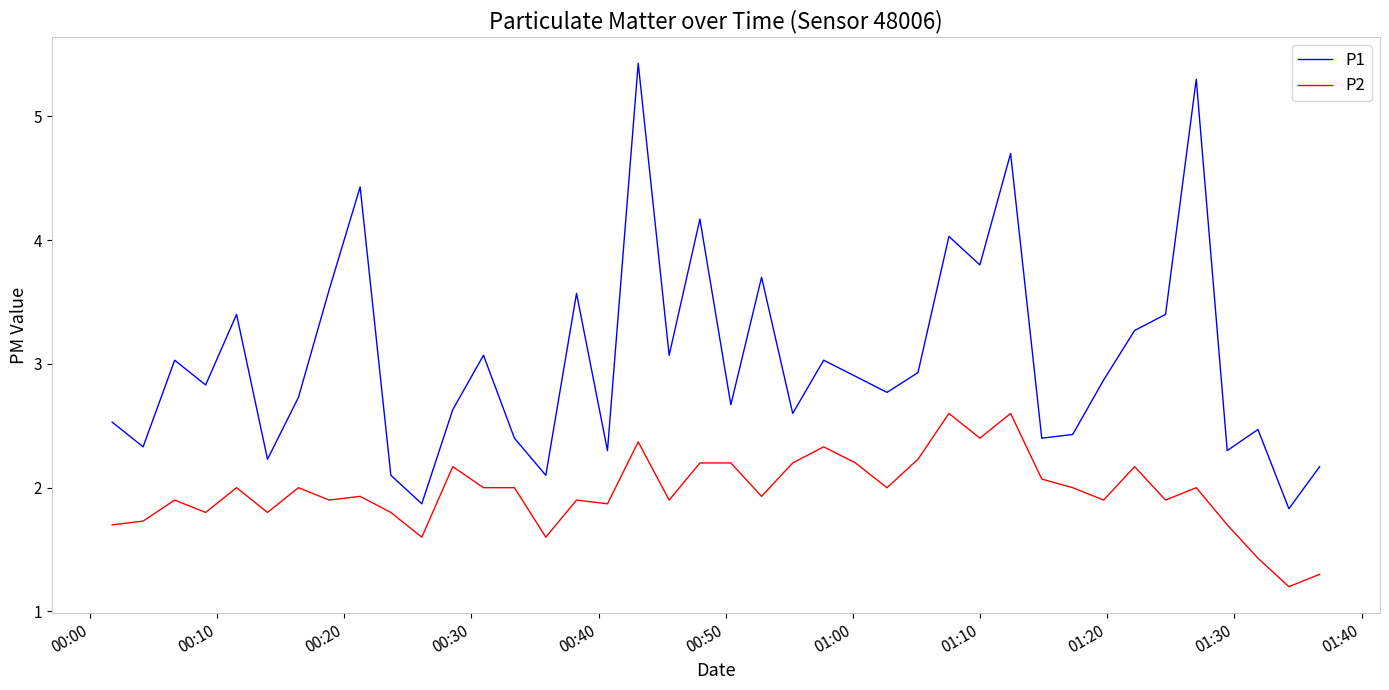

Which series has the widest spread of values?

P1